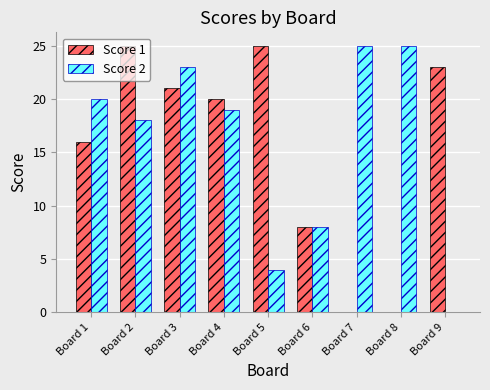

What is the total value across all series at Board 5?

29